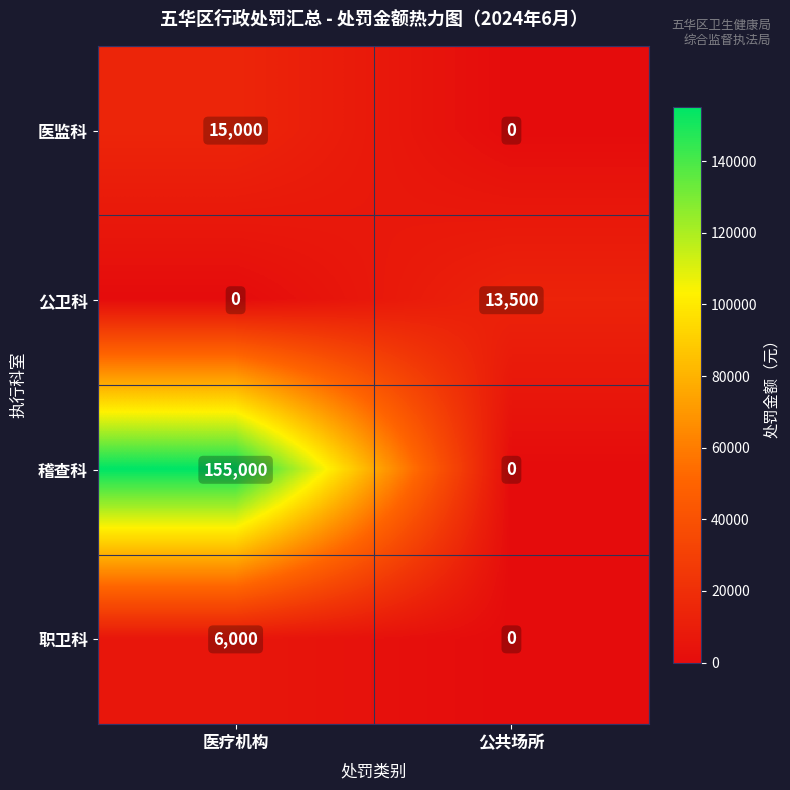

Reading right to left, transcribe all the data shown in this chart.

医监科: 0	15000
公卫科: 13500	0
稽查科: 0	155000
职卫科: 0	6000